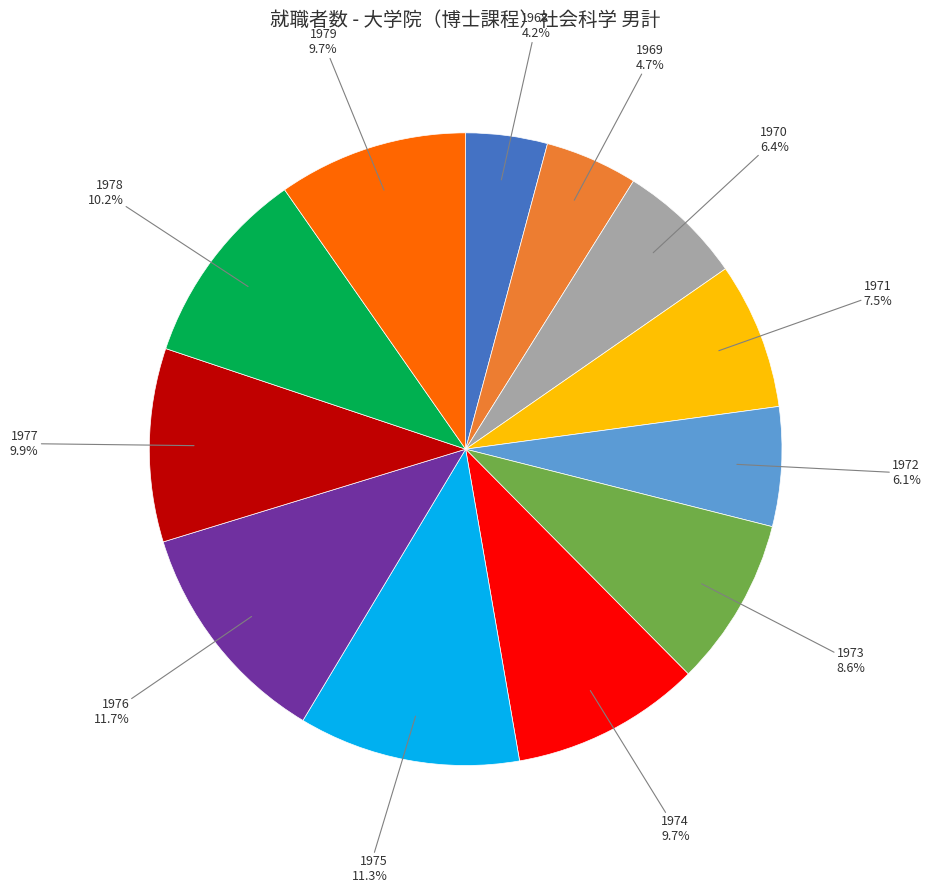

To the nearest percent, what is the average slice percentage?

8%